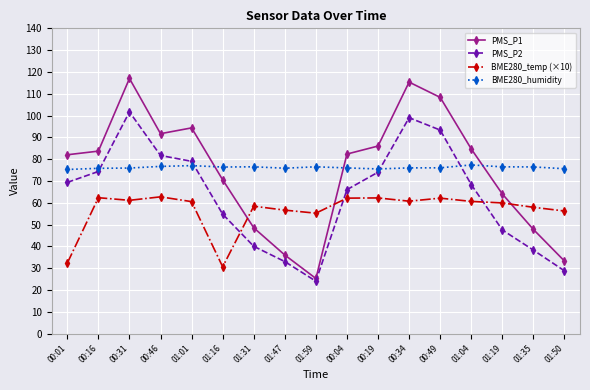

Which category has the highest value in the PMS_P1 series?

00:31